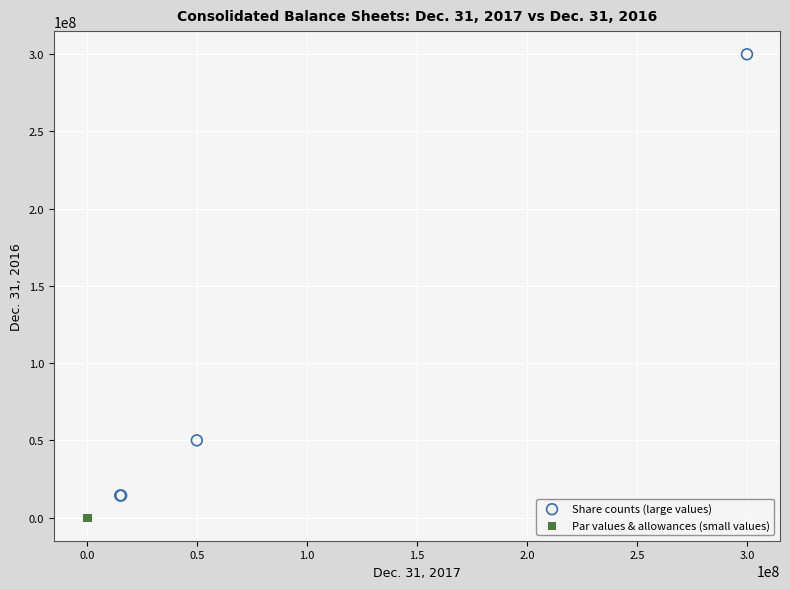

Which series contains the highest Y value?

Share counts (large values)